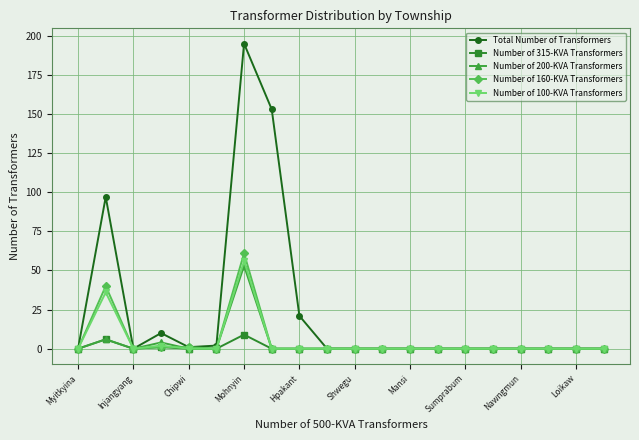

Which series has the largest total across all categories?

Total Number of Transformers